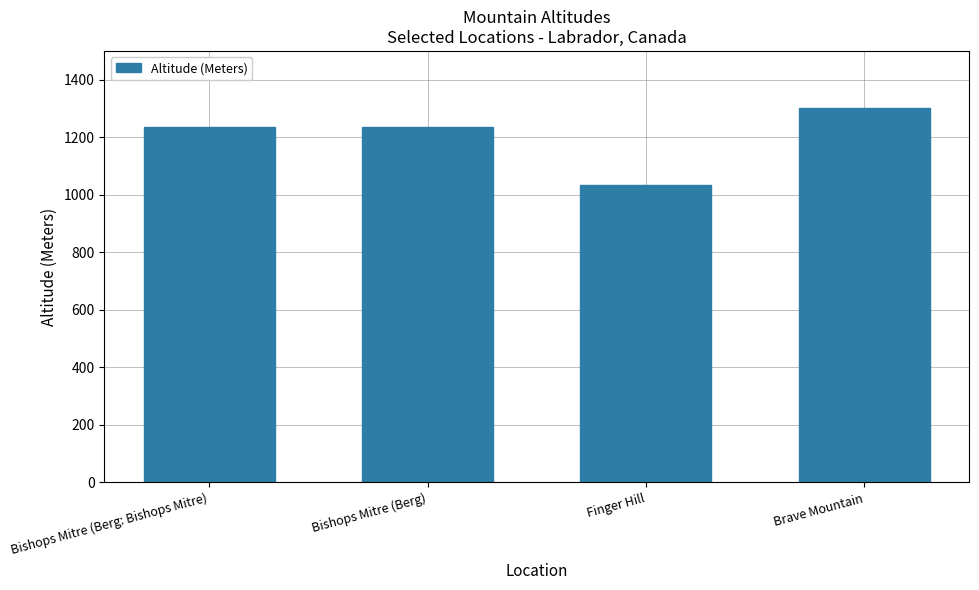

How many values are between 1237 and 1300?

3